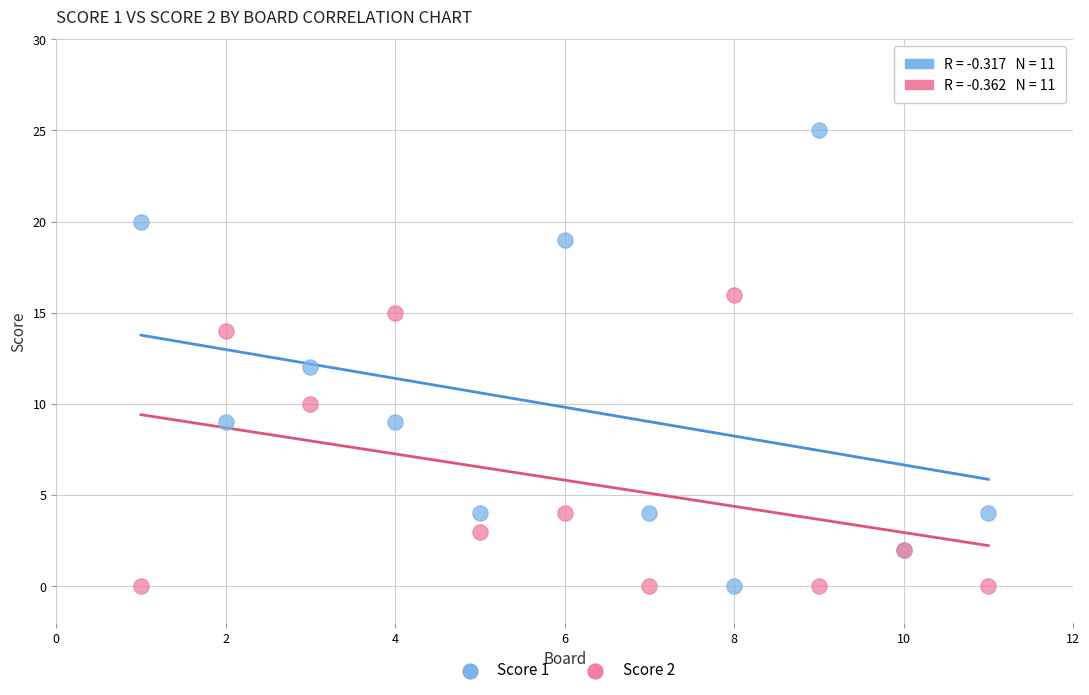

Which series has the widest spread of Y values?

Score 1